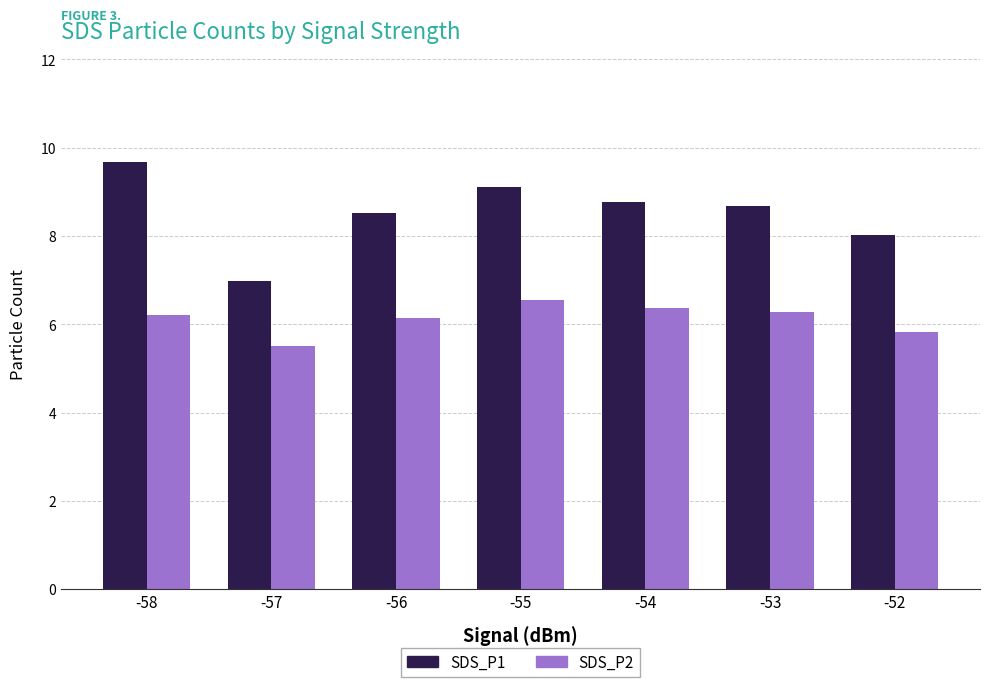

What are all the series names shown in the legend?

SDS_P1, SDS_P2